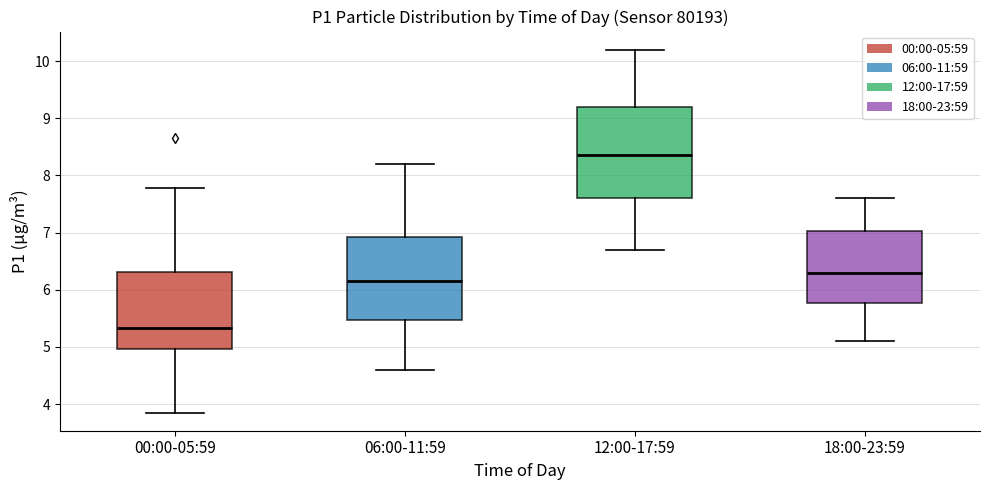

Reading left to right, transcribe this box plot: for each box, give where its median line is, the range the box spans, and where its two whiskers end, as read against the y-axis. The values are not printed on the chart, so give them approximately, as read against the axis.

00:00-05:59: median 5.3, box 5.0 to 6.3, whiskers 3.9 to 7.8
06:00-11:59: median 6.2, box 5.5 to 6.9, whiskers 4.6 to 8.2
12:00-17:59: median 8.4, box 7.6 to 9.2, whiskers 6.7 to 10.2
18:00-23:59: median 6.3, box 5.8 to 7.0, whiskers 5.1 to 7.6